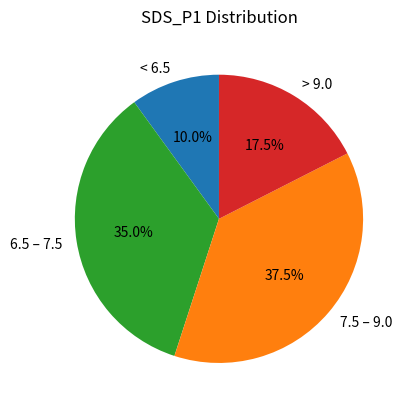

How many segments does this pie chart have?

4